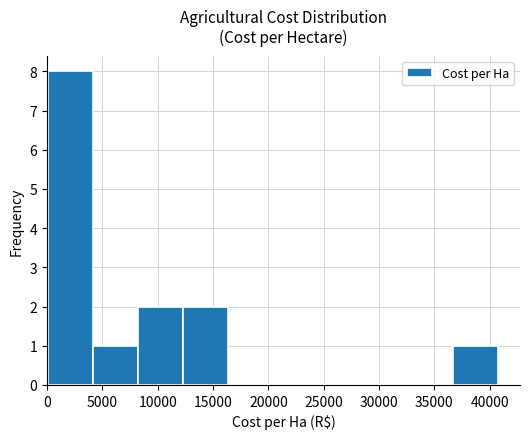

Reading left to right, list every bar in this chart as the range it spans on the x-axis followed by its height. Neither the bar edges nor the heights are printed on the chart, so give them approximately, as read against the axes.

0 to 4000: 8
4000 to 8000: 1
8000 to 12500: 2
12500 to 16500: 2
16500 to 20500: 0
20500 to 24500: 0
24500 to 28500: 0
28500 to 32500: 0
32500 to 36500: 0
36500 to 40500: 1